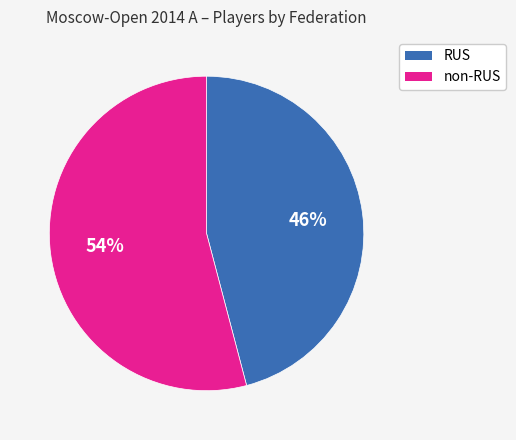

To the nearest percent, what is the average slice percentage?

50%